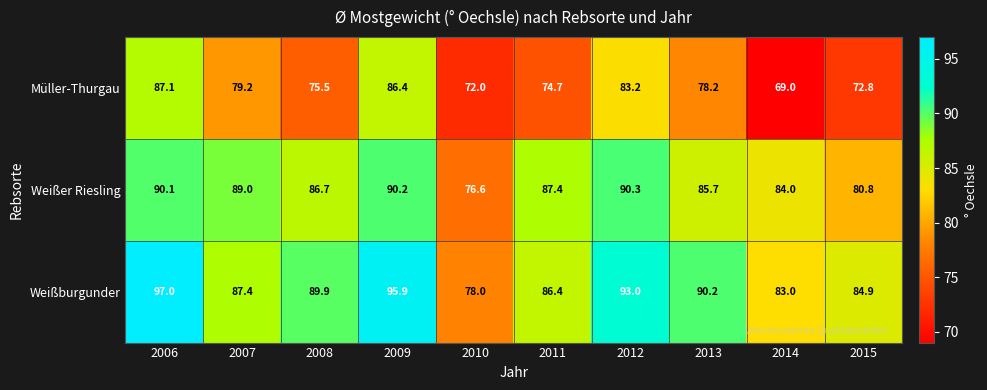

At which label does Müller-Thurgau first exceed 78?

2006